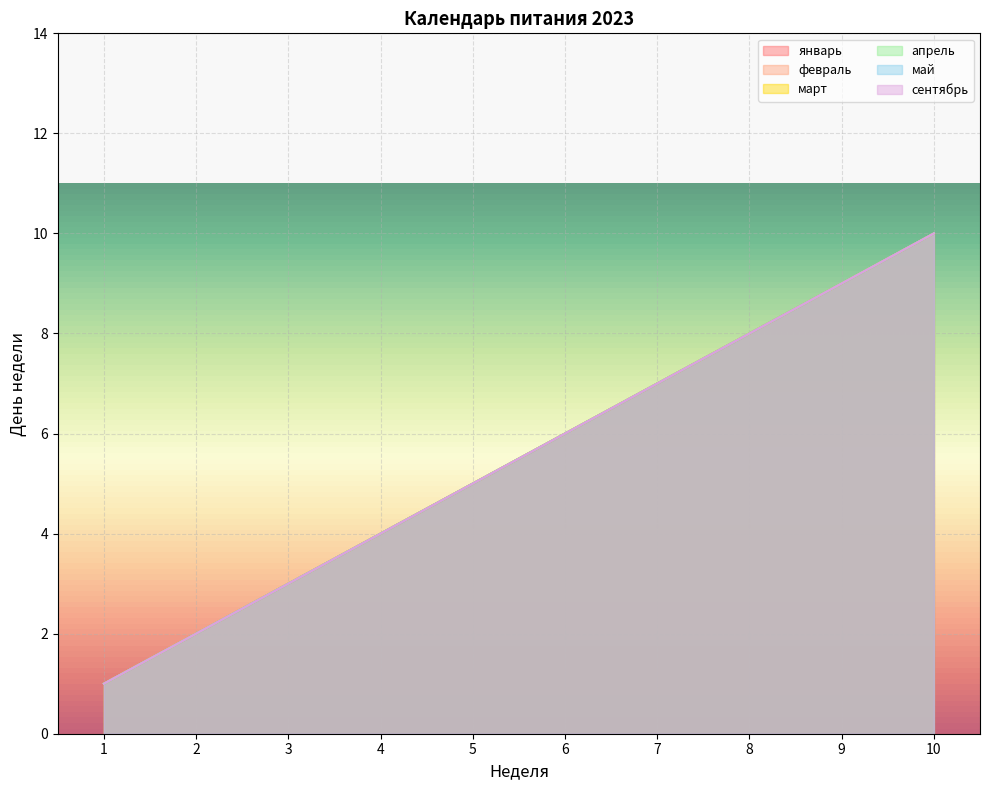

What is the difference between the апрель values at 9 and 7?

2